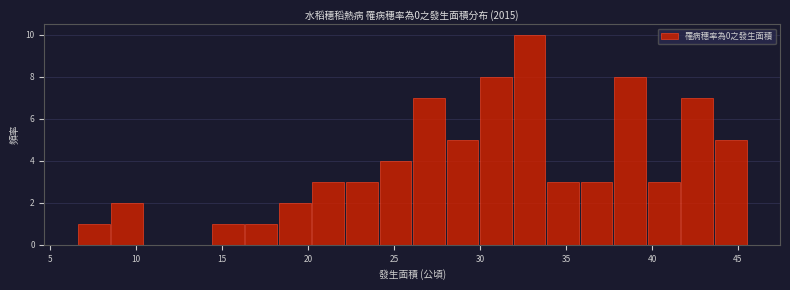

Around what value on the x-axis is the tallest bar? Give the approximate position of its centre, as read against the axis.

33.0